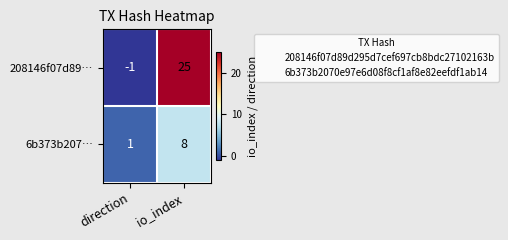

What is the difference between the maximum and minimum values in the 208146f07d89… series?

26